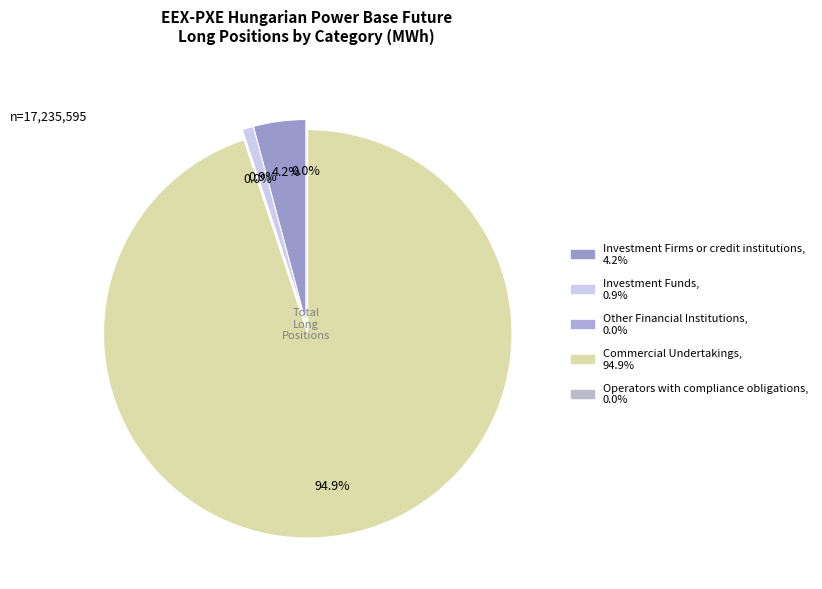

How many slices are in this pie chart?

5